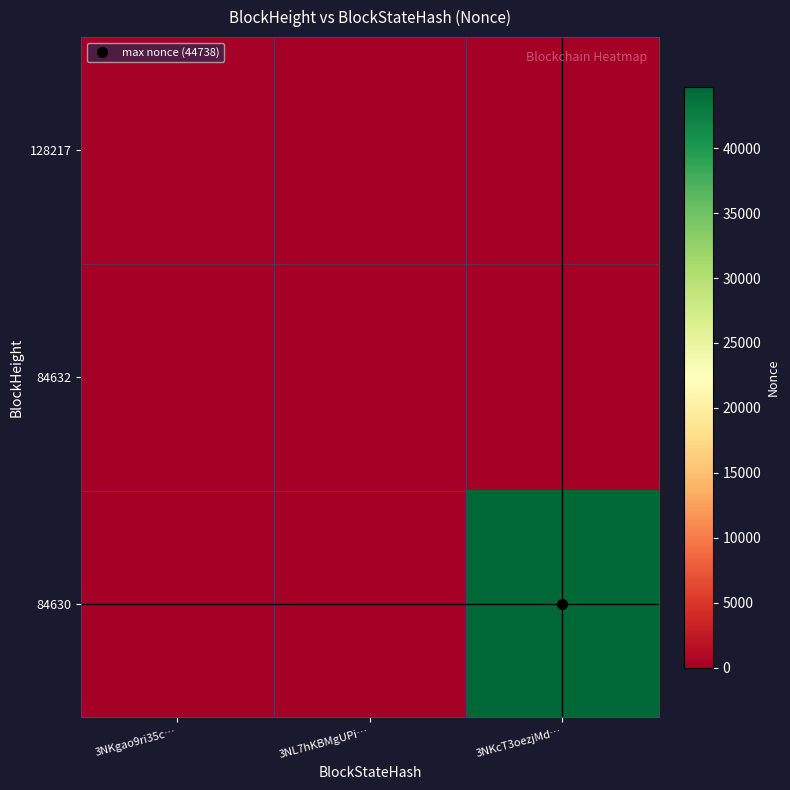

Reading left to right, transcribe all the data shown in this chart.

128217: 3NKgao9ri35c…=284	3NL7hKBMgUPi…=0	3NKcT3oezjMd…=0
84632: 3NKgao9ri35c…=0	3NL7hKBMgUPi…=0	3NKcT3oezjMd…=0
84630: 3NKgao9ri35c…=0	3NL7hKBMgUPi…=0	3NKcT3oezjMd…=44738